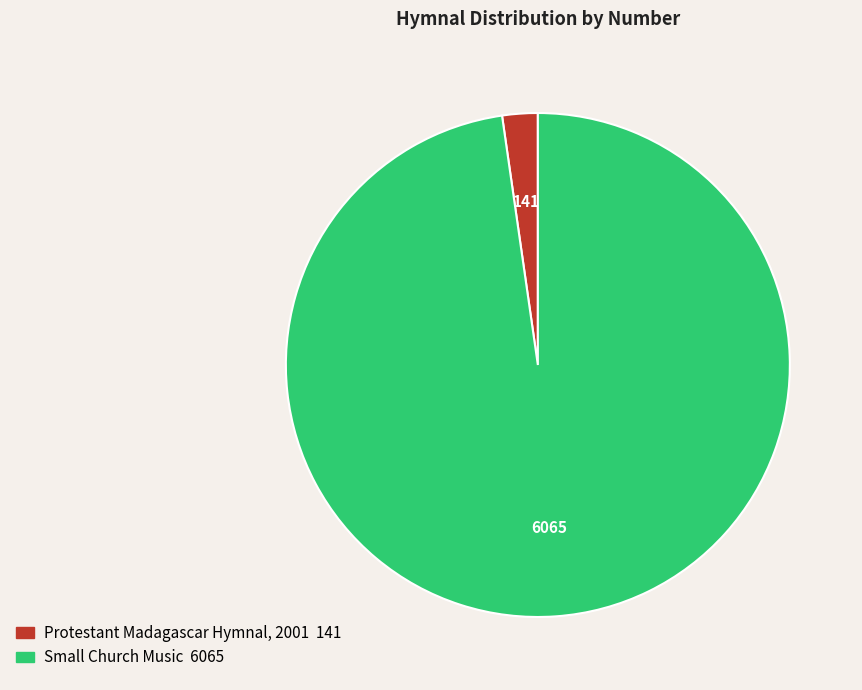

Is it true that Small Church Music is 86% of the pie?

False